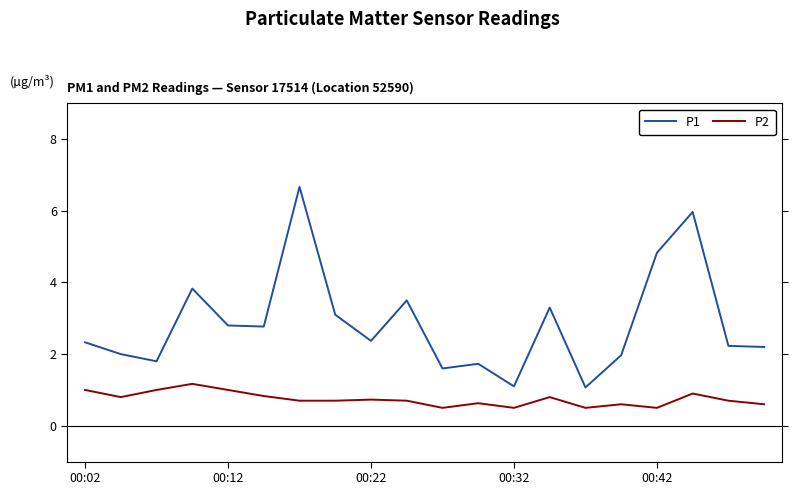

What is the difference between the maximum and minimum values in the P2 series?

0.7